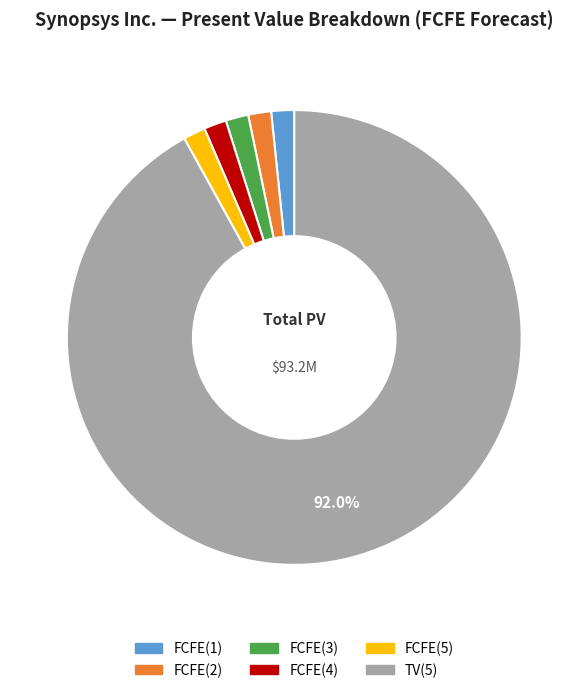

Does FCFE(5) represent more than half of the total?

No